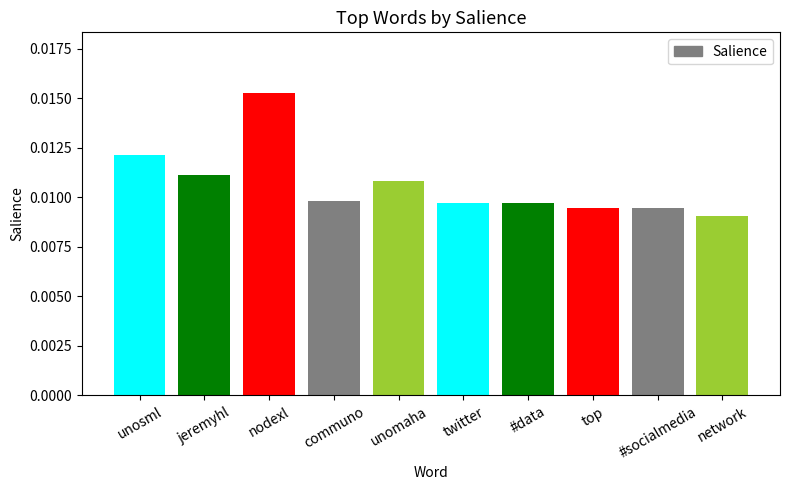

Between network and communo, which is larger?

communo